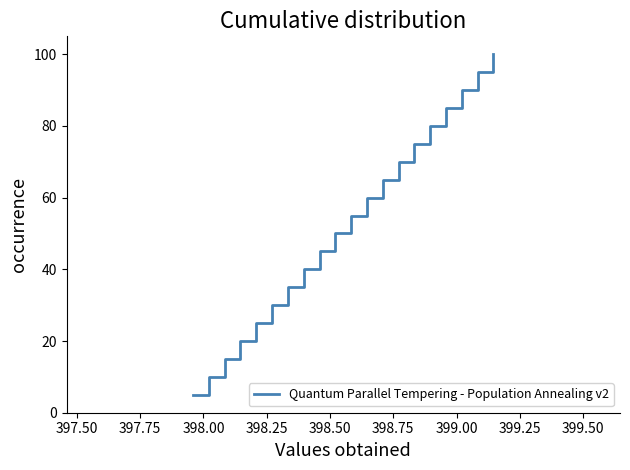

Is this an area chart (filled region under the line)?

No